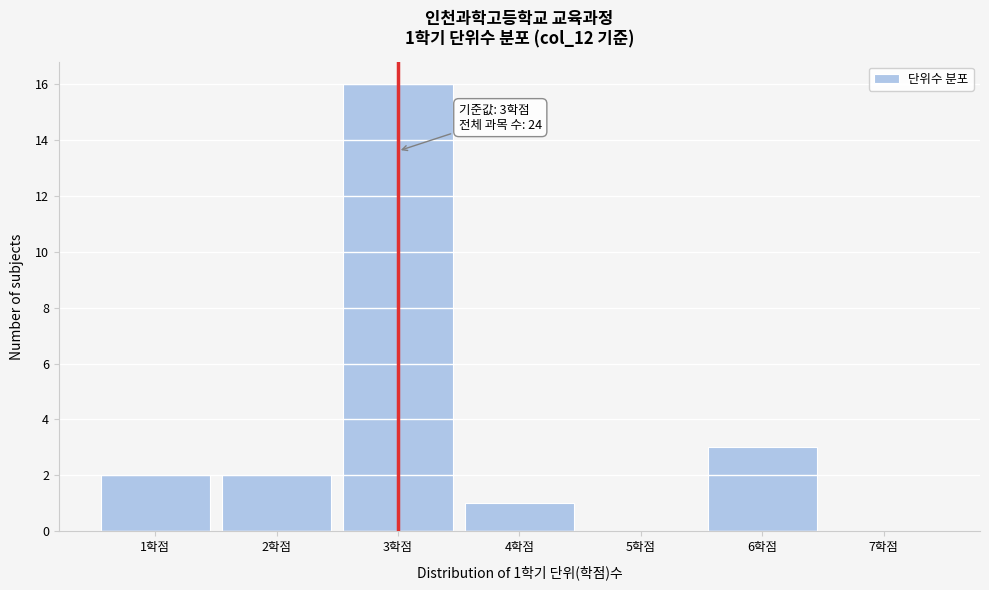

Over which range of the x-axis is the bar tallest?

2.5 to 3.5